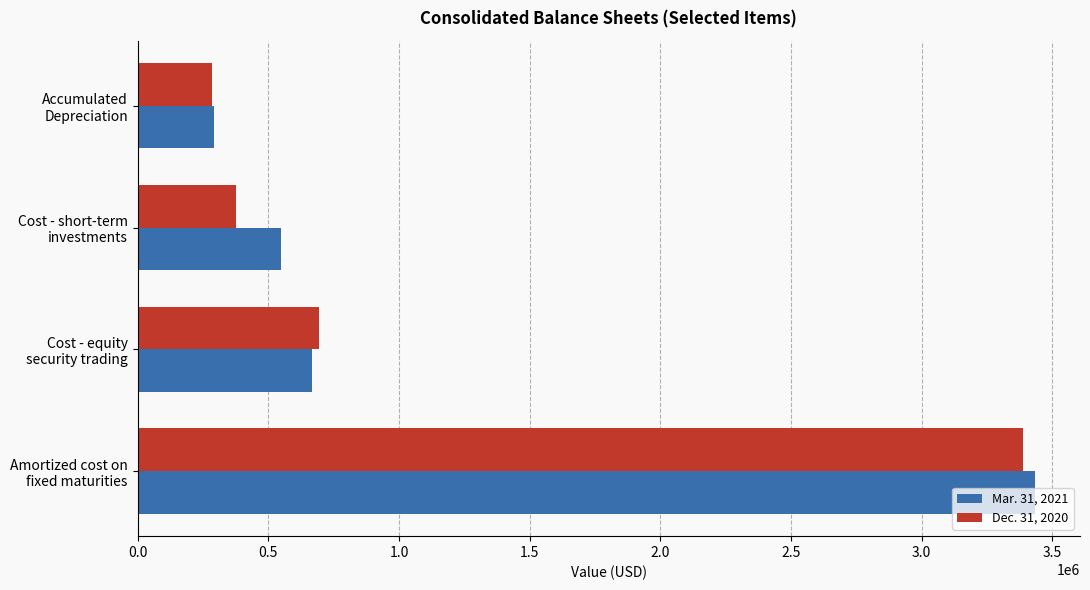

How many series are shown in this chart?

2